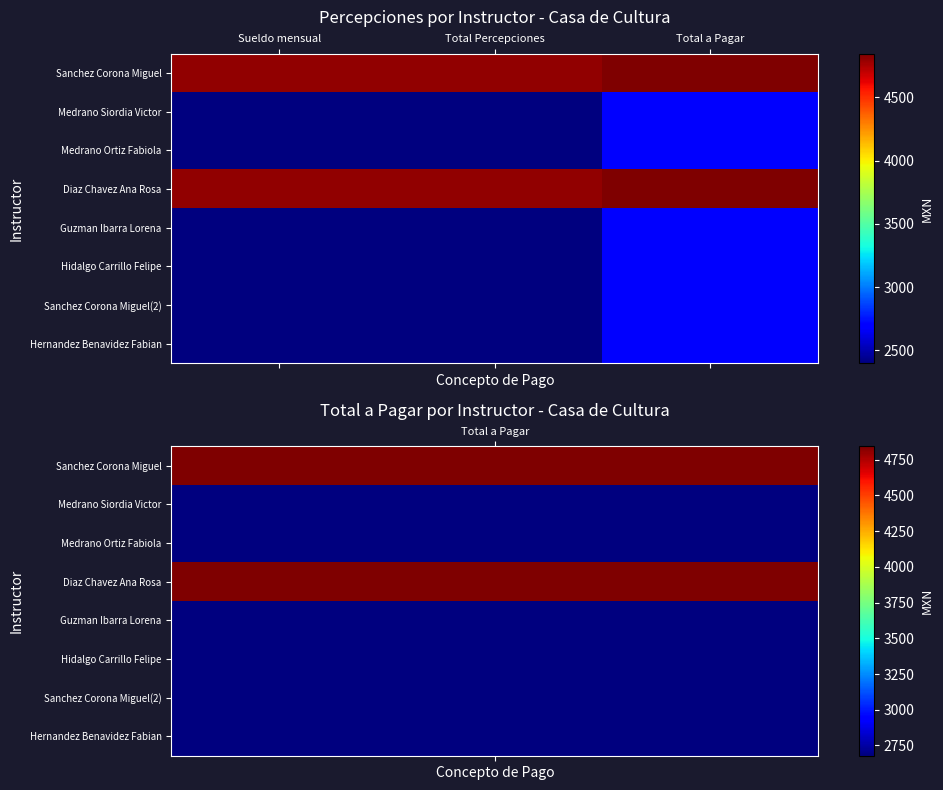

What is the greatest value displayed?

4843.6